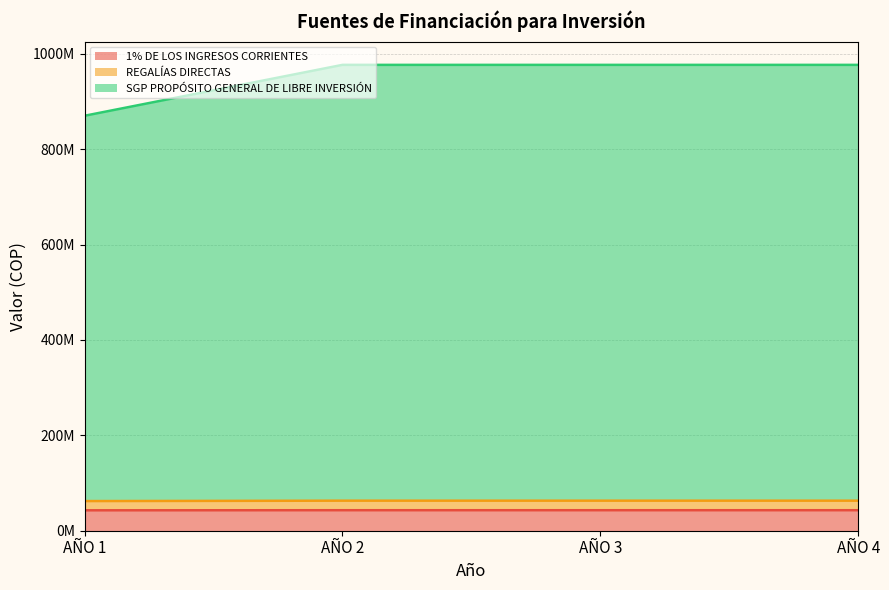

Reading left to right, list all the values displayed in this chart.

1% DE LOS INGRESOS CORRIENTES: AÑO 1=42796489	AÑO 2=43000000	AÑO 3=43000000	AÑO 4=43000000
REGALÍAS DIRECTAS: AÑO 1=62182761	AÑO 2=63000000	AÑO 3=63000000	AÑO 4=63000000
SGP PROPÓSITO GENERAL DE LIBRE INVERSIÓN: AÑO 1=870194034	AÑO 2=976931694	AÑO 3=976931694	AÑO 4=976931694